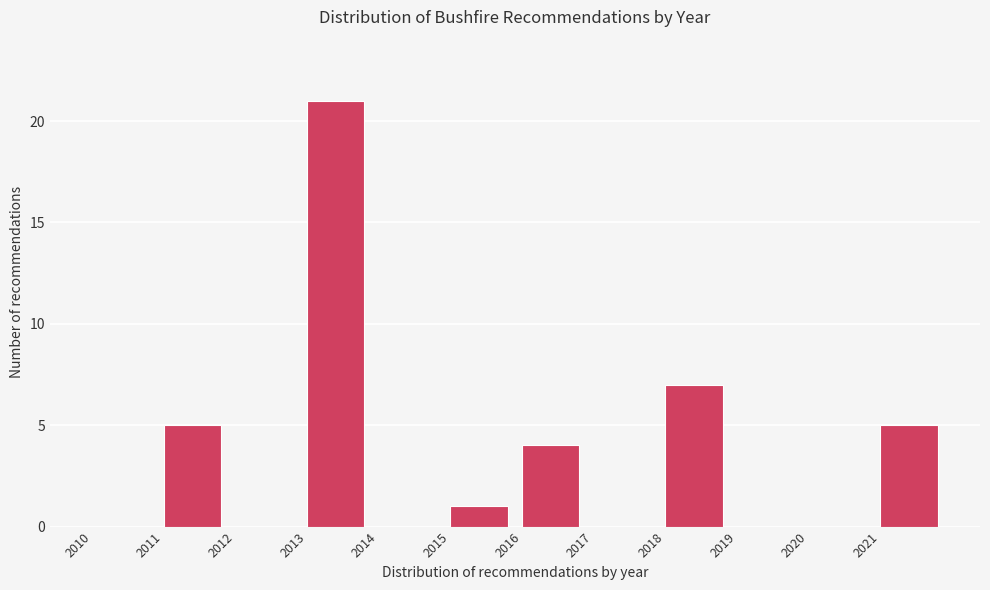

Reading left to right, transcribe this chart: for each bar, give the range it covers on the x-axis and its height. The values are not printed on the chart, so give them approximately, as read against the axis.

2010 to 2011: 0
2011 to 2012: 5
2012 to 2013: 0
2013 to 2014: 21
2014 to 2015: 0
2015 to 2016: 1
2016 to 2017: 4
2017 to 2018: 0
2018 to 2019: 7
2019 to 2020: 0
2020 to 2021: 0
2021 to 2022: 5